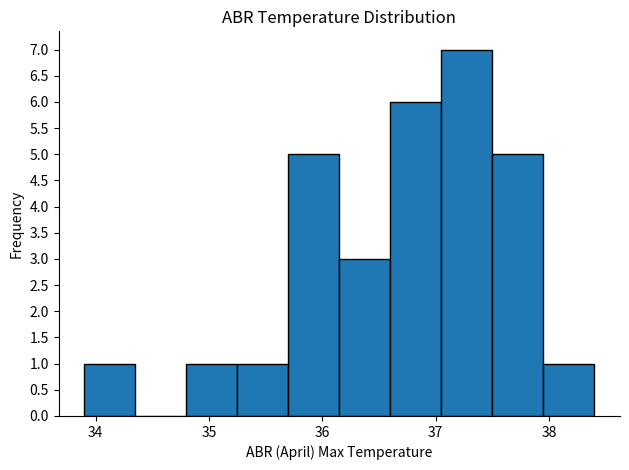

How tall is the bar that spans 36.15 to 36.60 on the x-axis? Neither the bar edges nor the heights are printed on the chart, so give them approximately, as read against the axes.

3